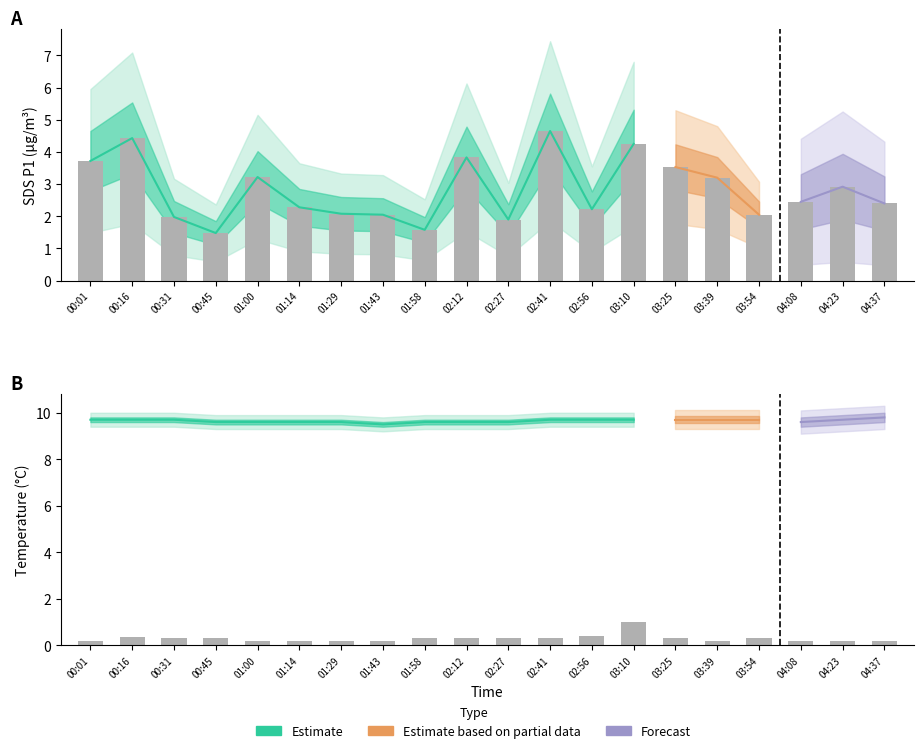

What is the sum of all Observed values?

56.2